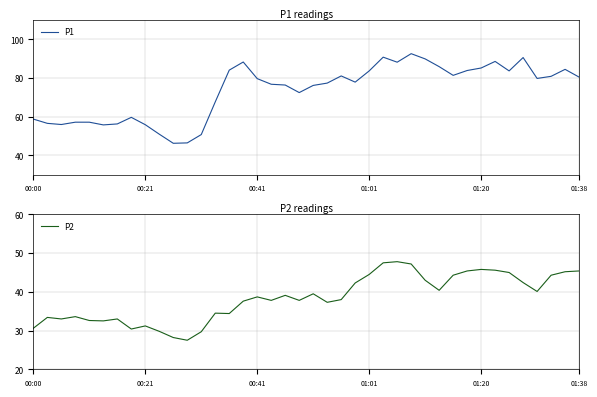

True or false: P2 has a value of 55.3 at 00:21.

False